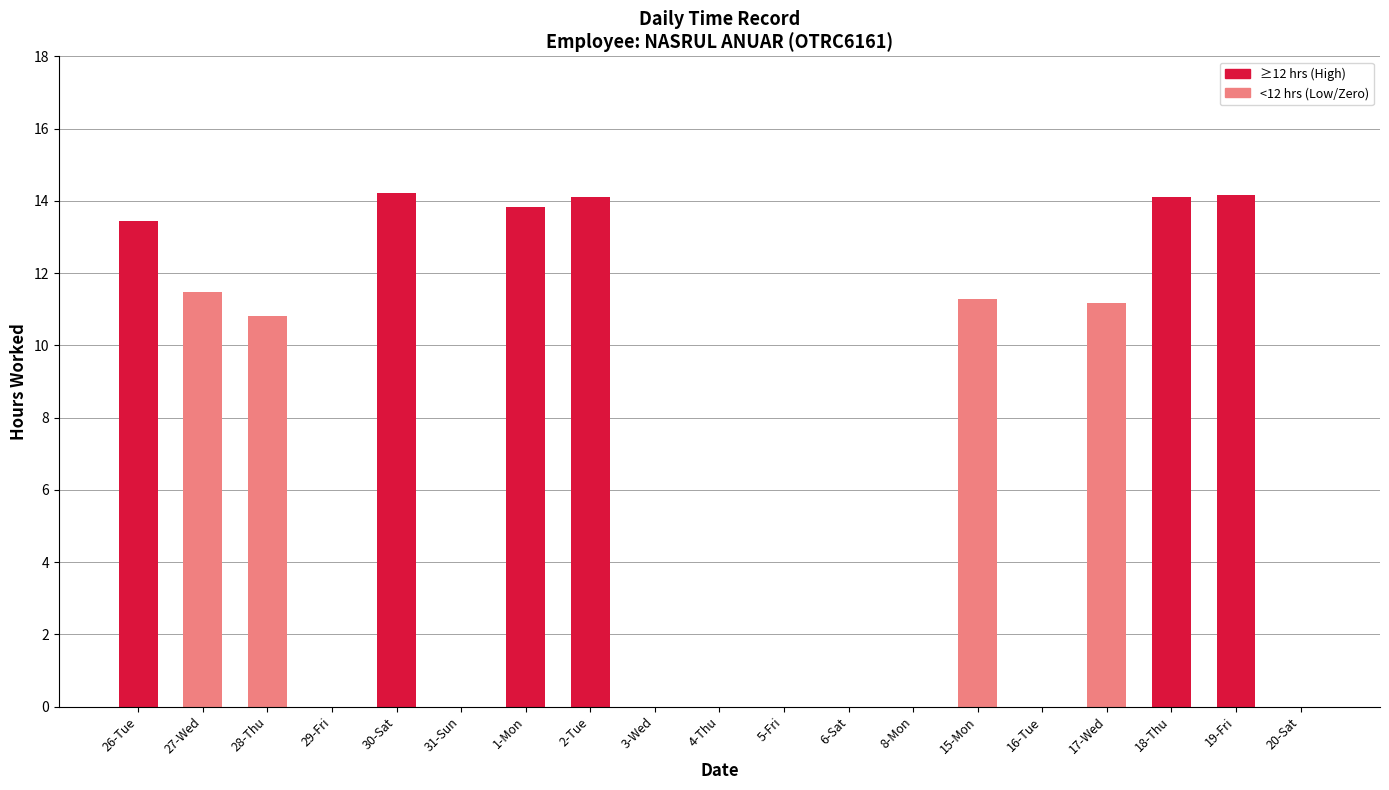

Which has a higher value, 2-Tue or 27-Wed?

2-Tue